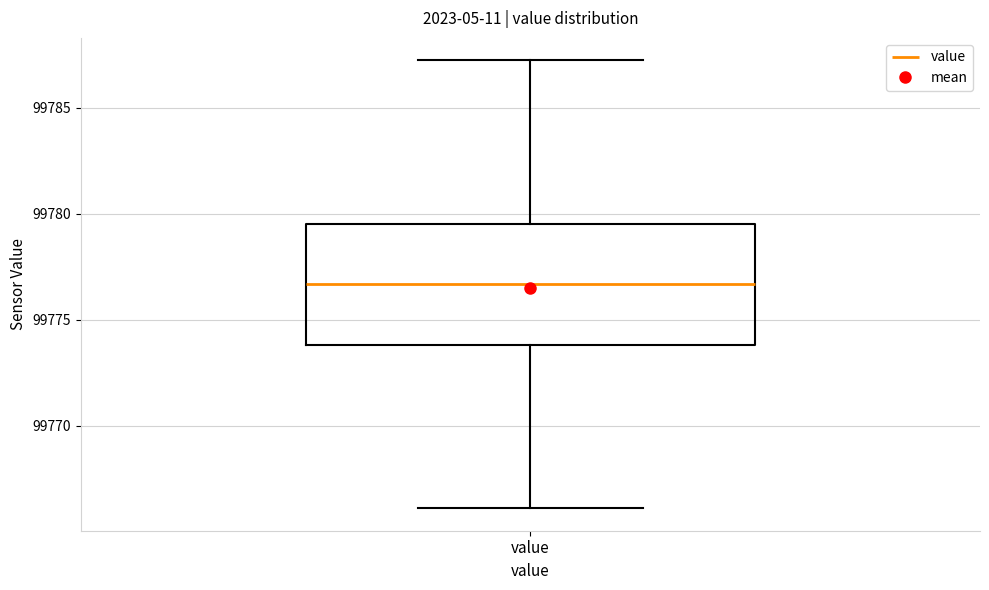

Transcribe this box plot: give where the median line is, the range the box spans, and where the two whiskers end, as read against the y-axis. The values are not printed on the chart, so give them approximately, as read against the axis.

median 99776.5, box 99774.0 to 99779.5, whiskers 99766.0 to 99787.5